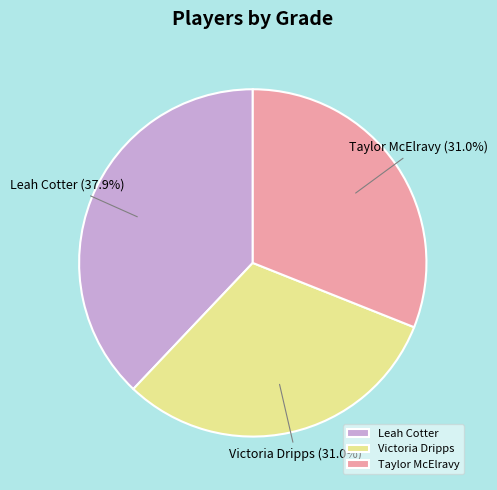

Which slice is the largest?

Leah Cotter